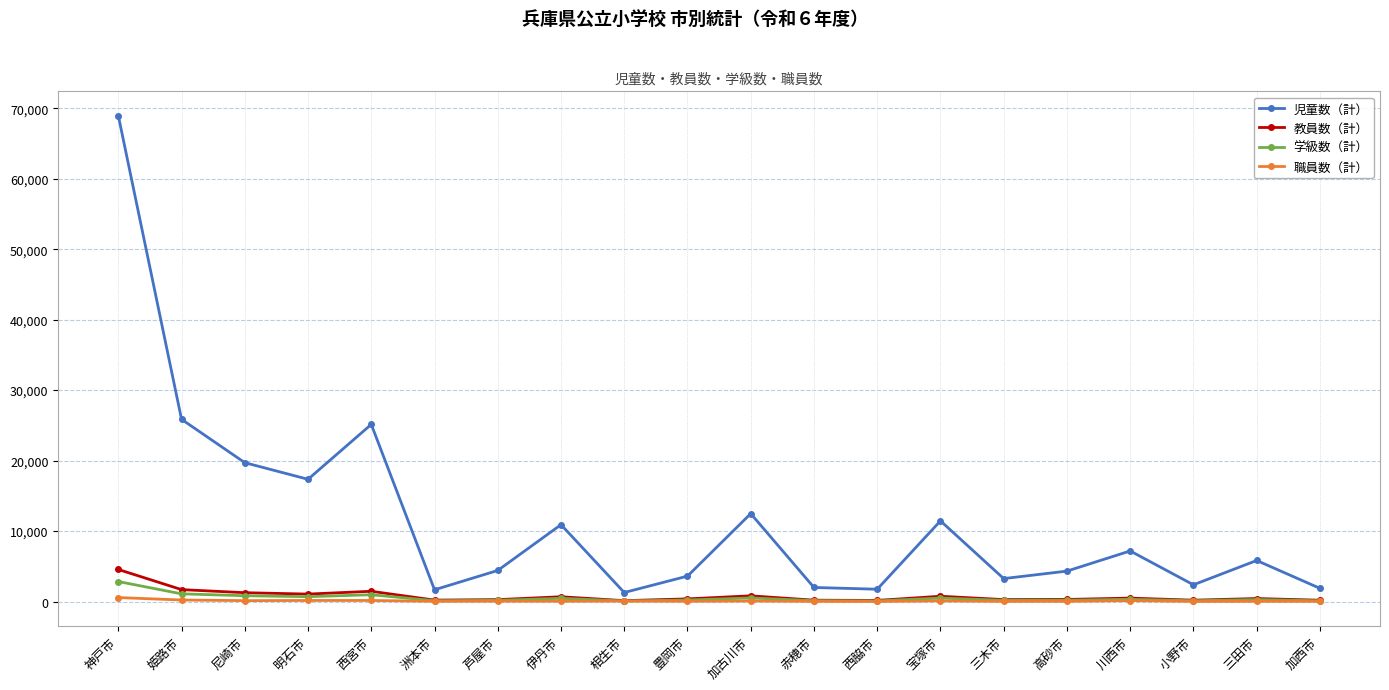

In 児童数（計）, how many points are lower than both neighbors (excluding endpoints)?

6